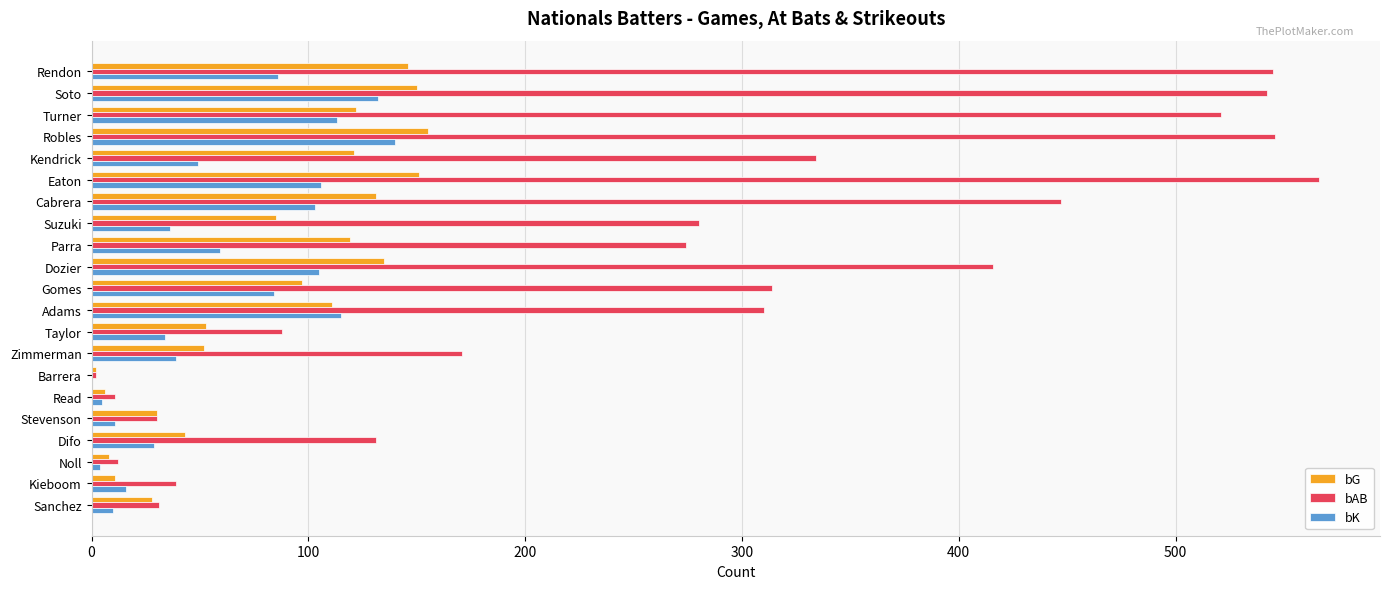

At which category is the sum across all series the highest?

Robles